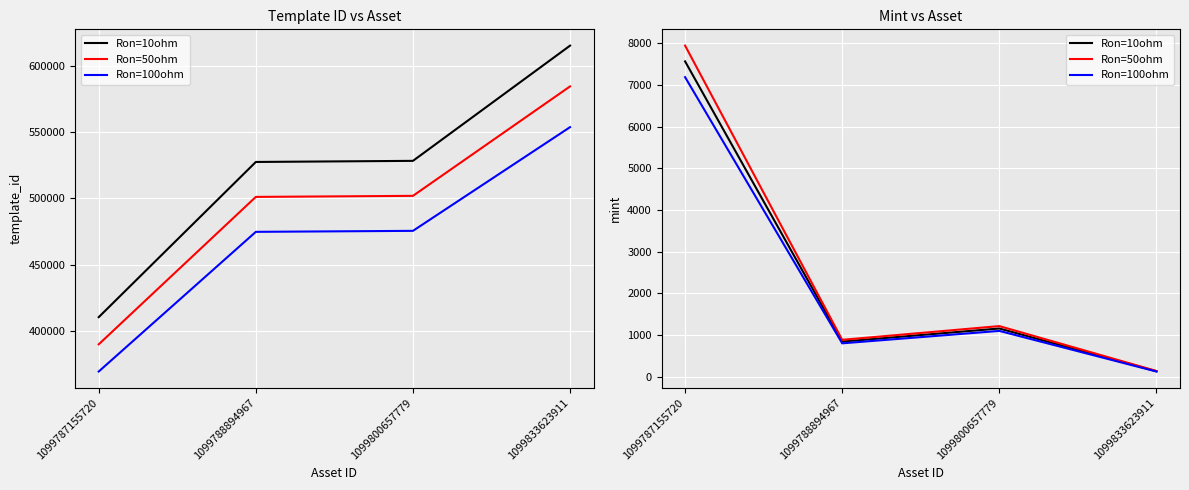

What is the smallest value displayed?

123.5